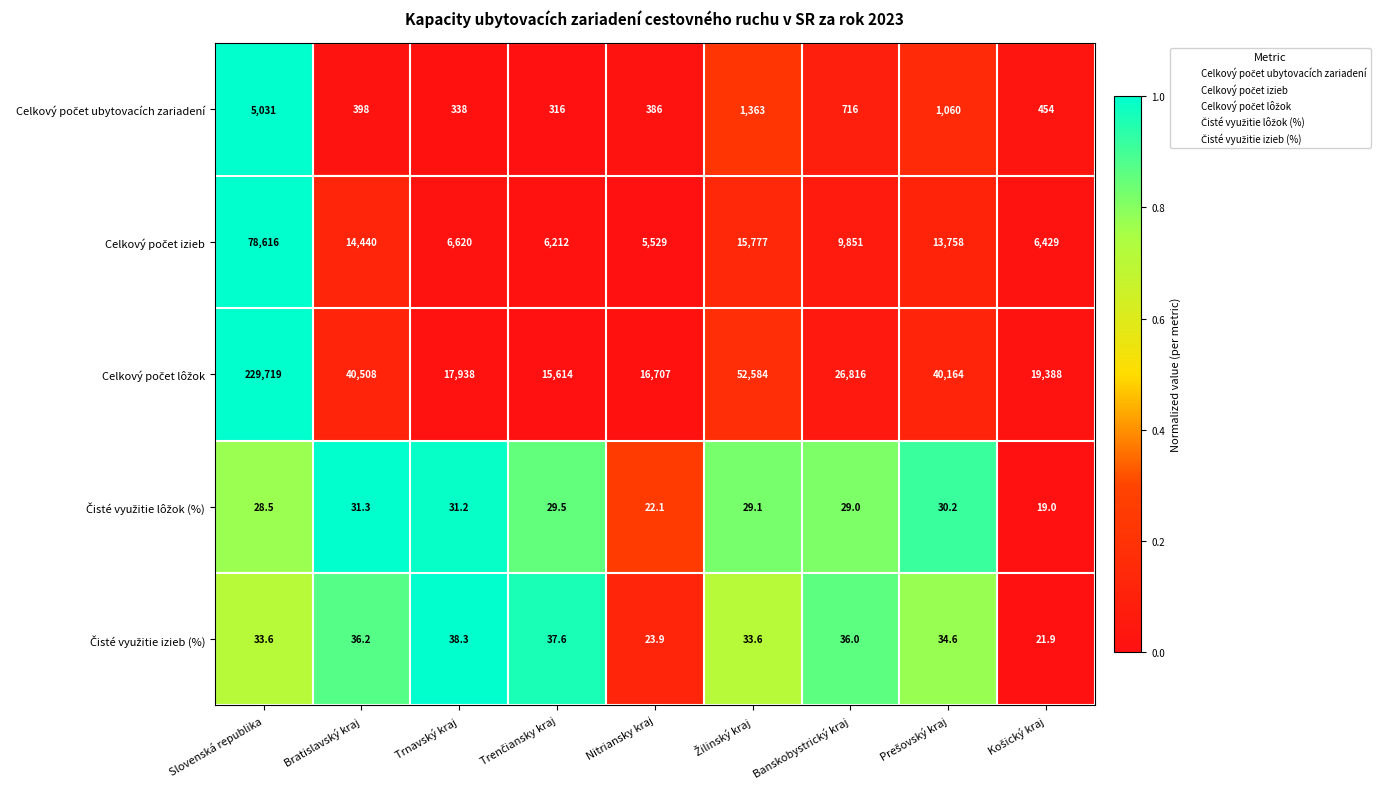

What is the total value across all series at Slovenská republika?

313428.1